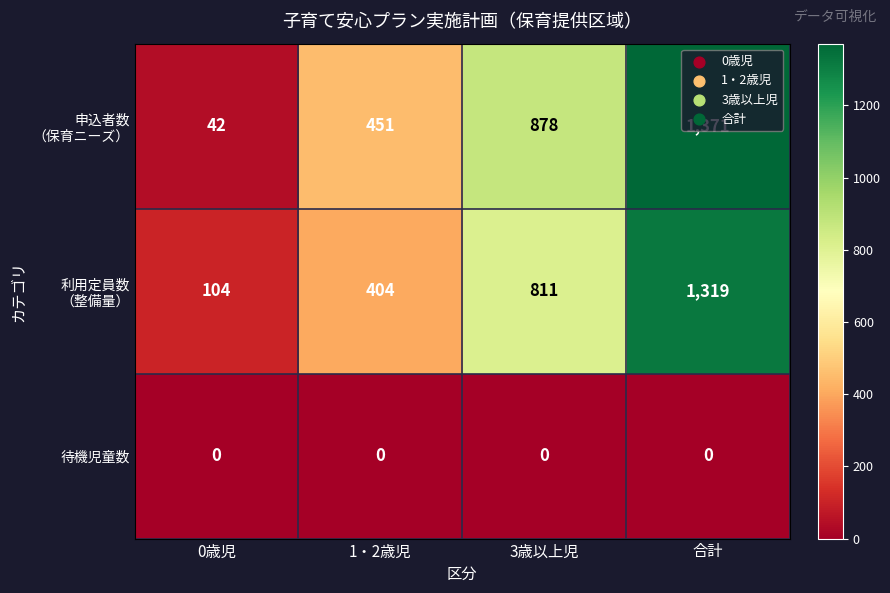

At how many categories does at least one series exceed 220?

3